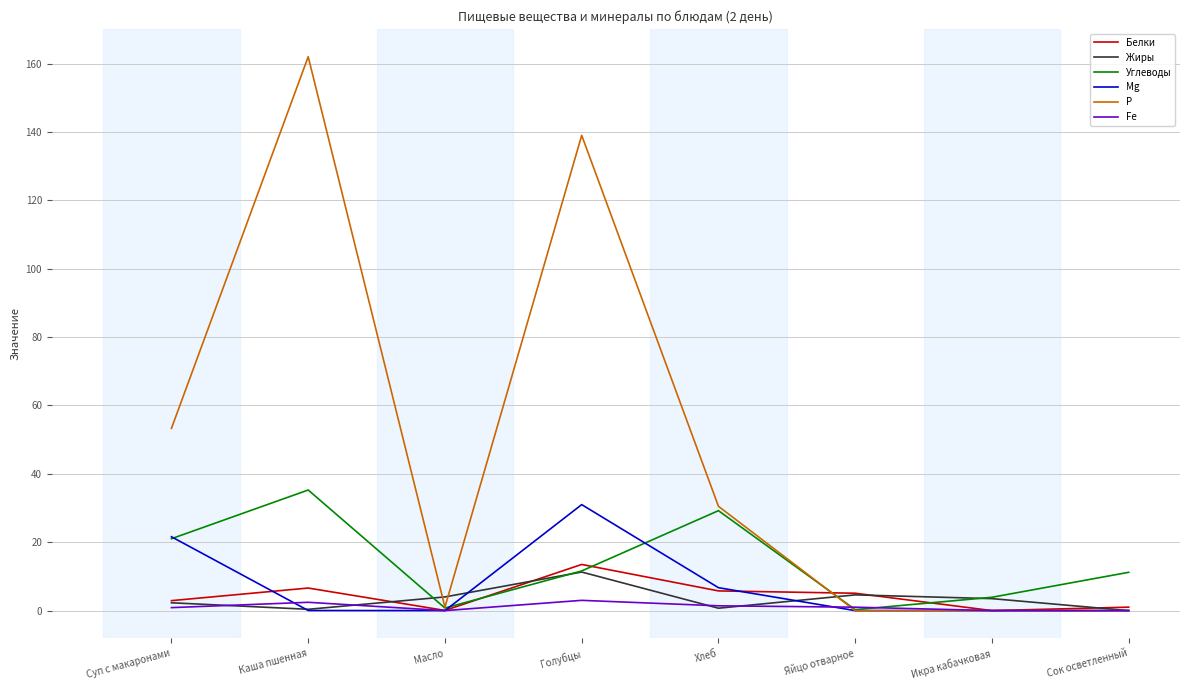

Which series changed the most between Голубцы and Хлеб?

Р